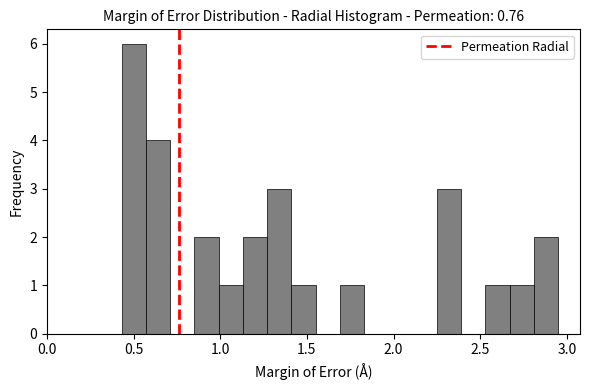

Read against the x-axis, roughly where is the centre of the tallest bar?

0.50